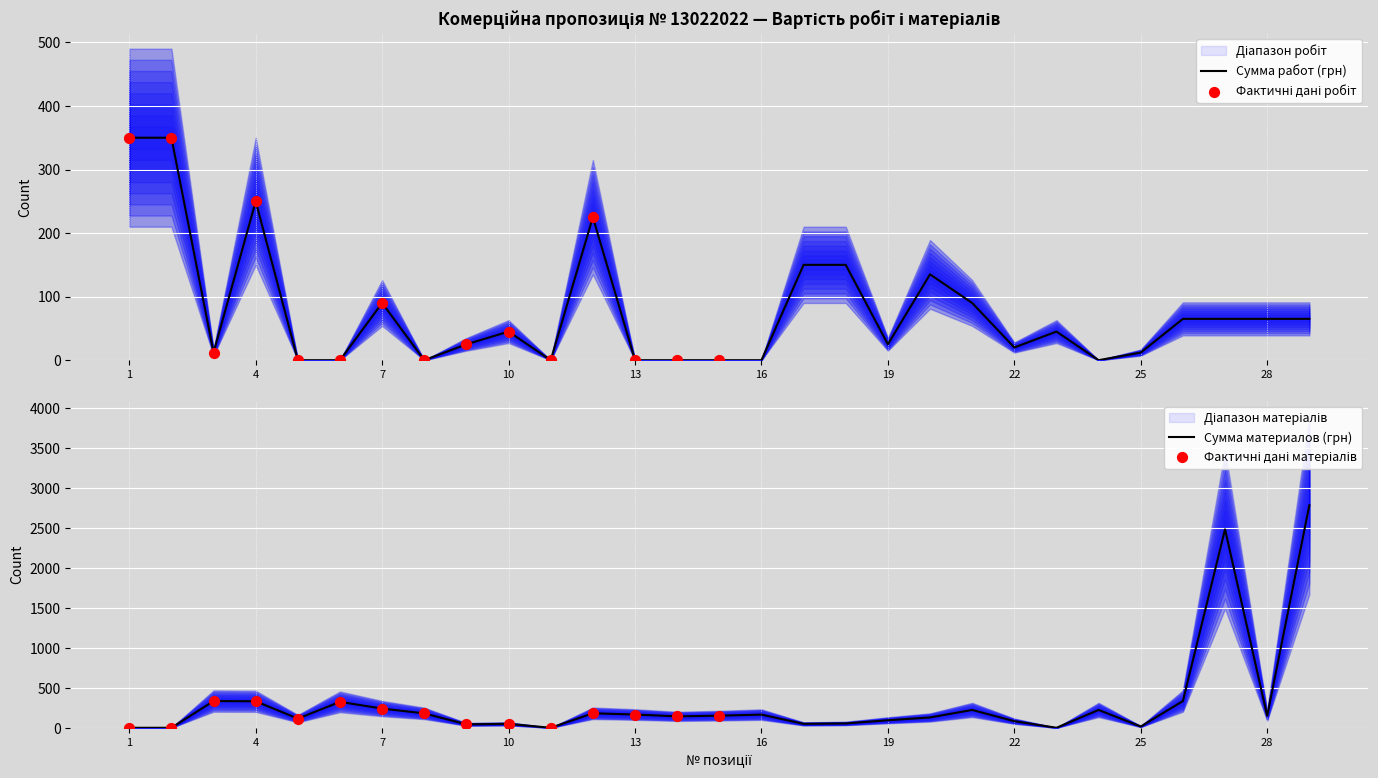

At how many categories does at least one series exceed 1205?

2